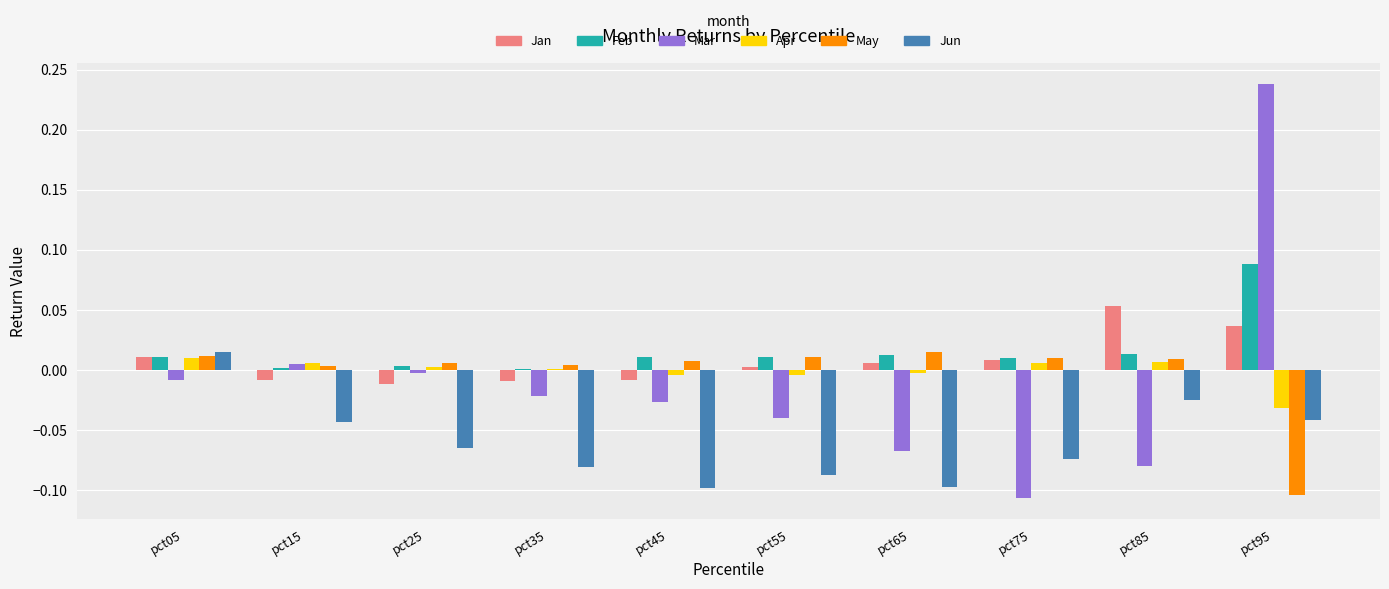

True or false: Apr has a value of 0.0 at pct35.

True